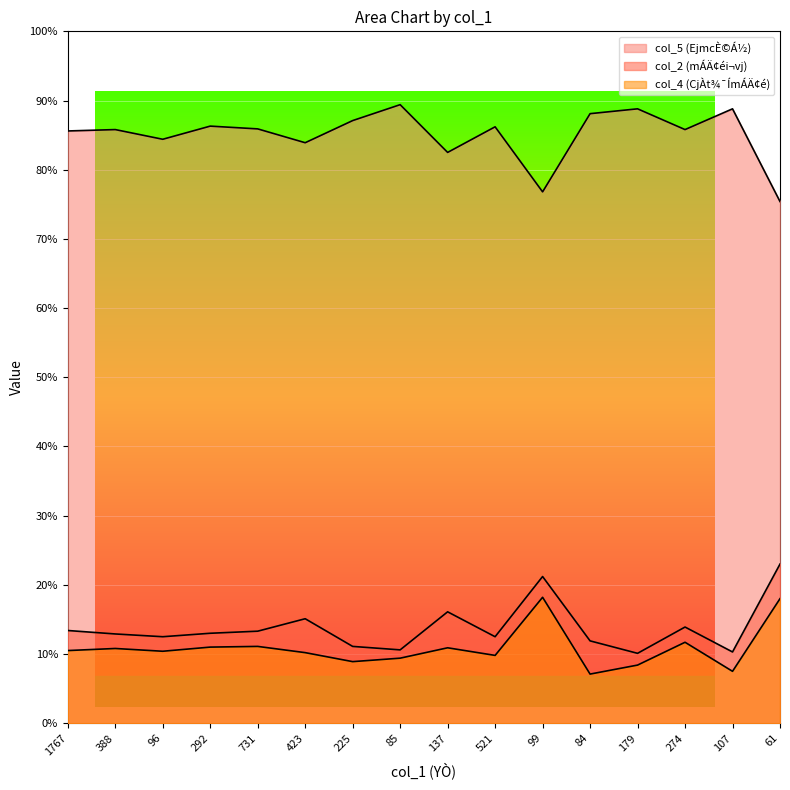

What is the difference between the col_4 (CjÀt¾¯ÍmÁÄ¢é) values at 388 and 731?

0.3